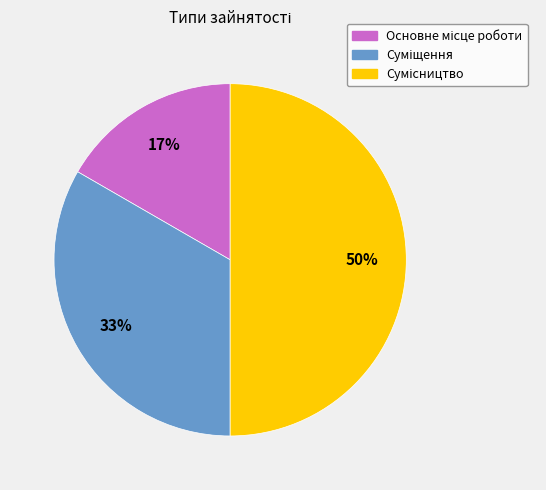

To the nearest percent, what is the difference between the largest and smallest slice percentages?

33%